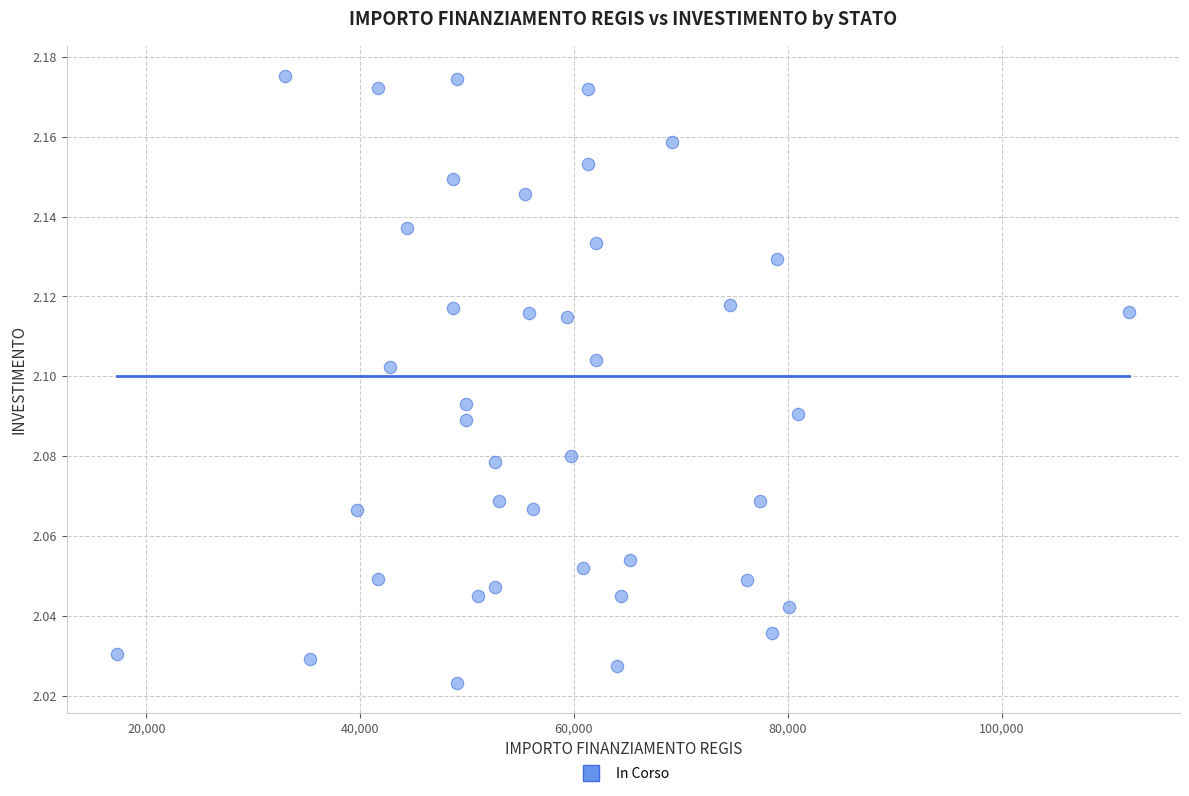

What is the range of X values (max minus min)?

94665.7